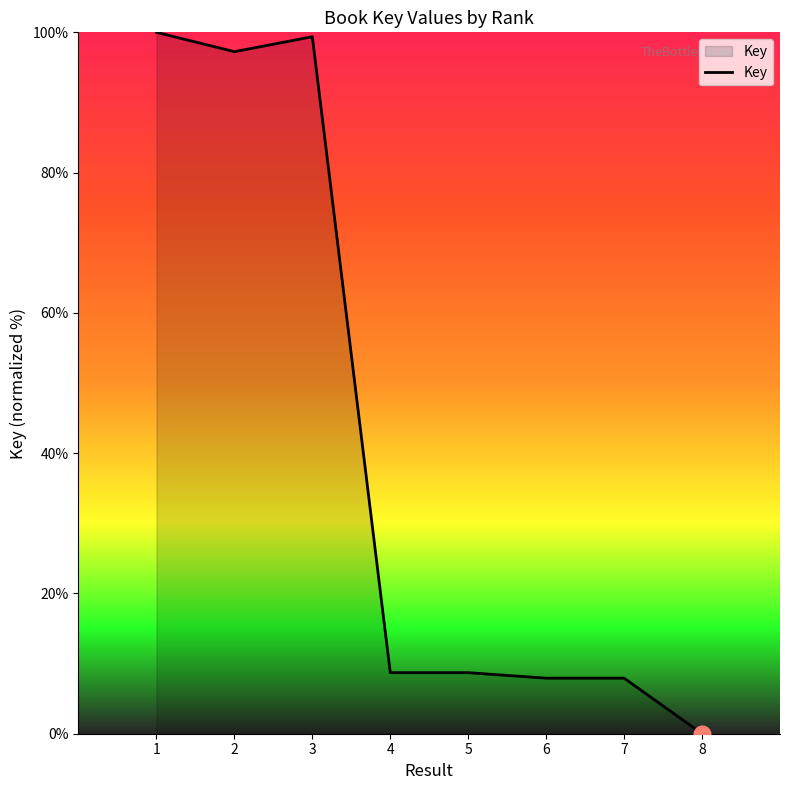

Count the number of values greater than 8.

5